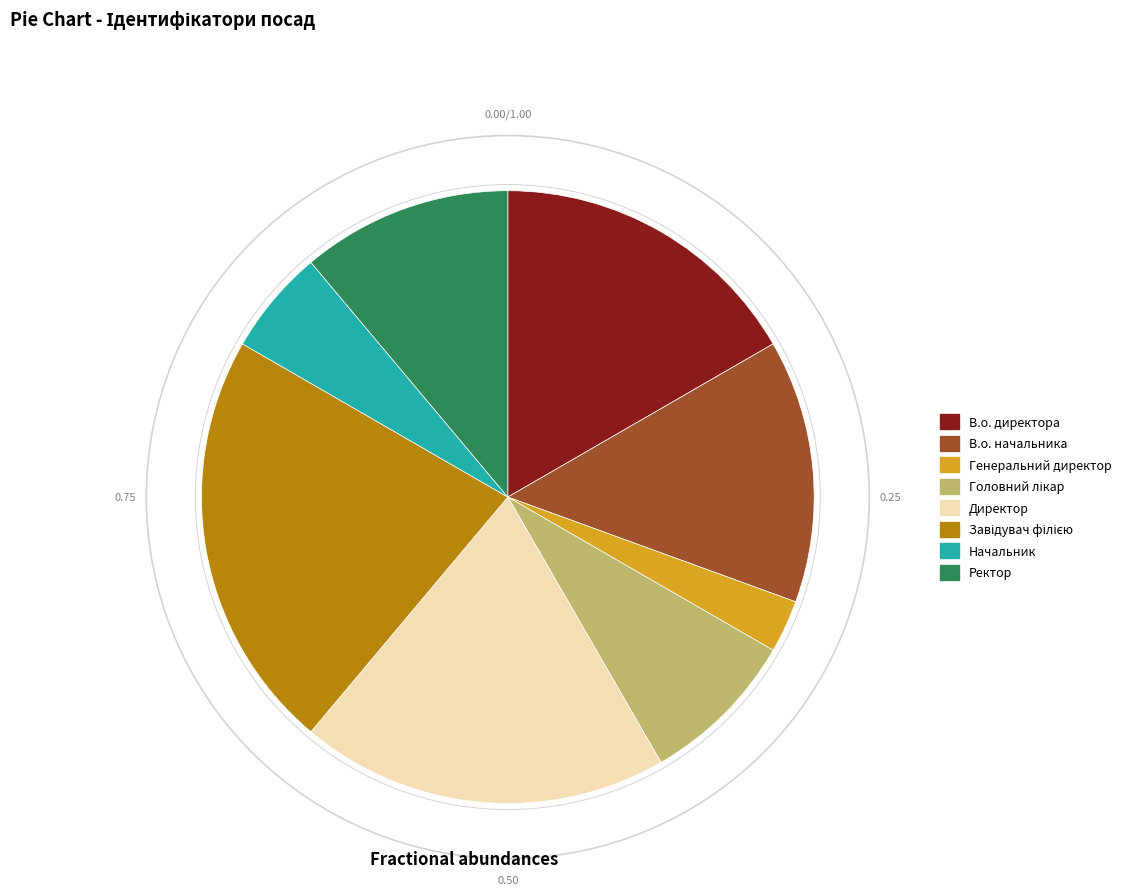

Which category has the smallest portion of the pie?

Генеральний директор